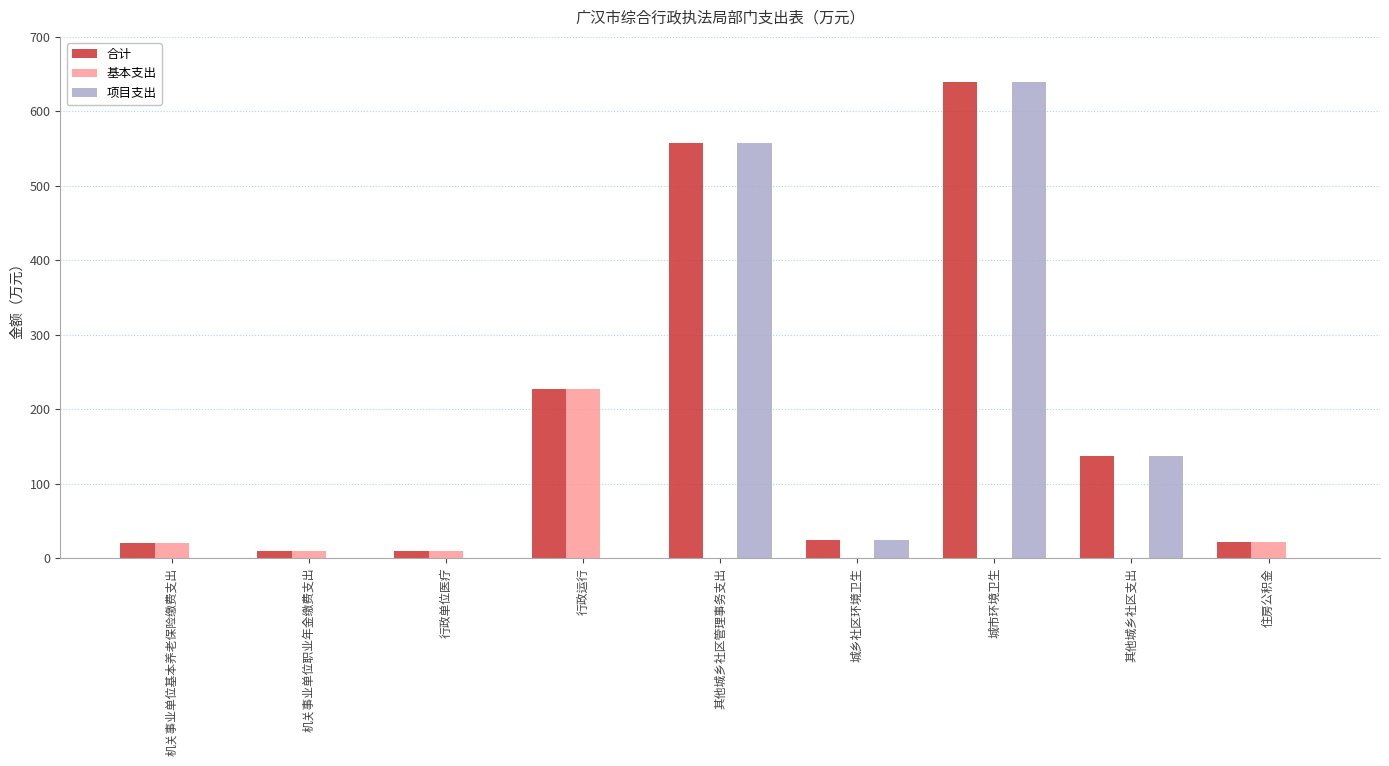

What is the maximum value shown in the chart?

639.8